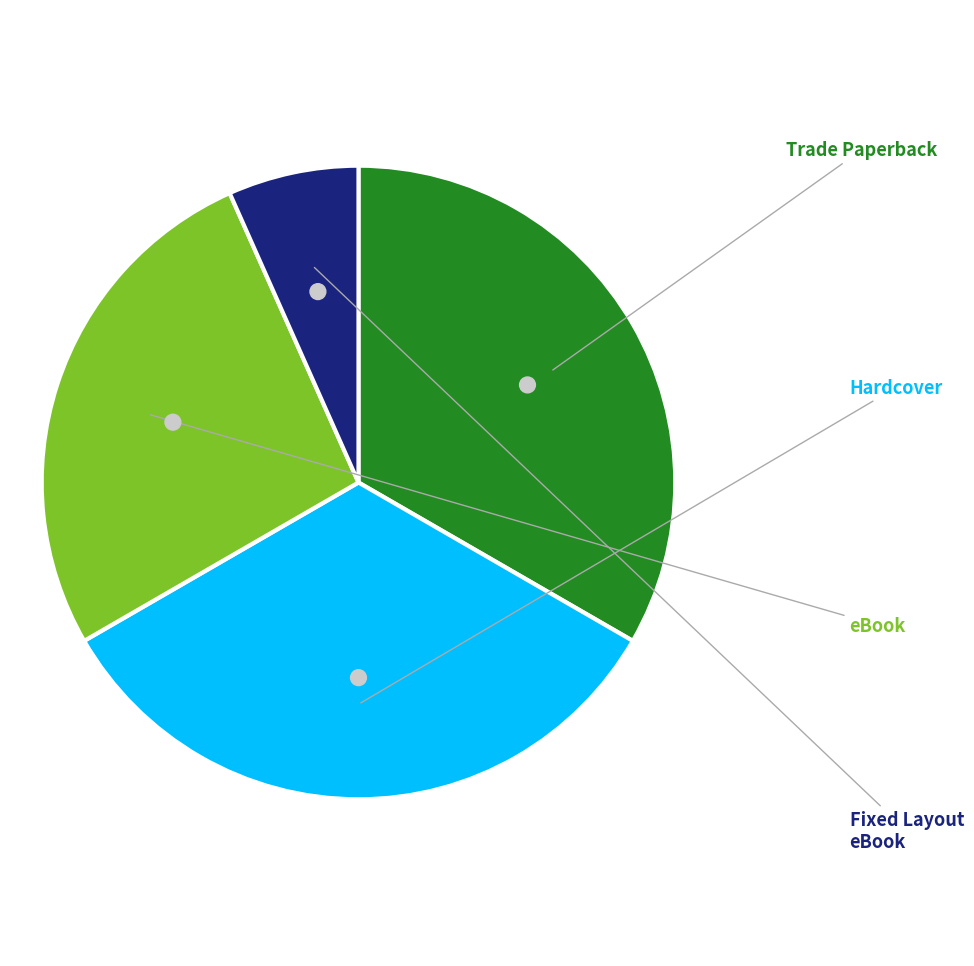

Does any single category account for the majority?

No